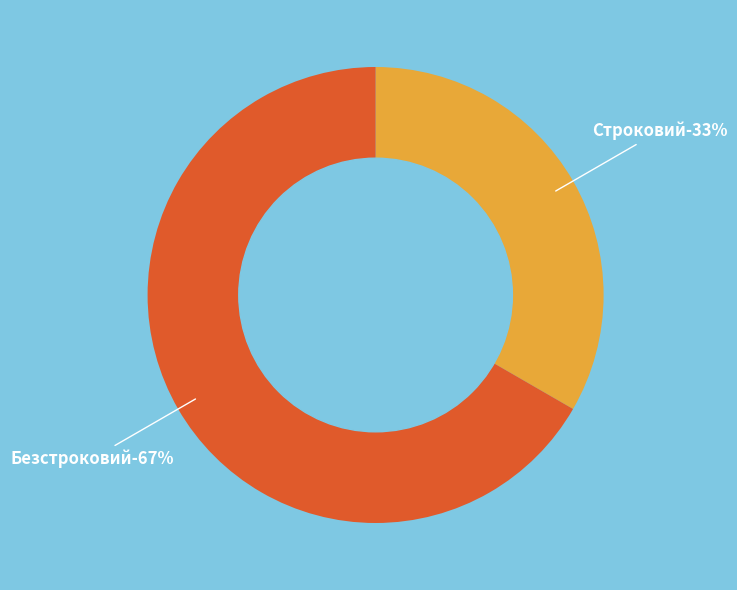

What is the ratio of the value at Безстроковий to the value at Строковий?

2.0